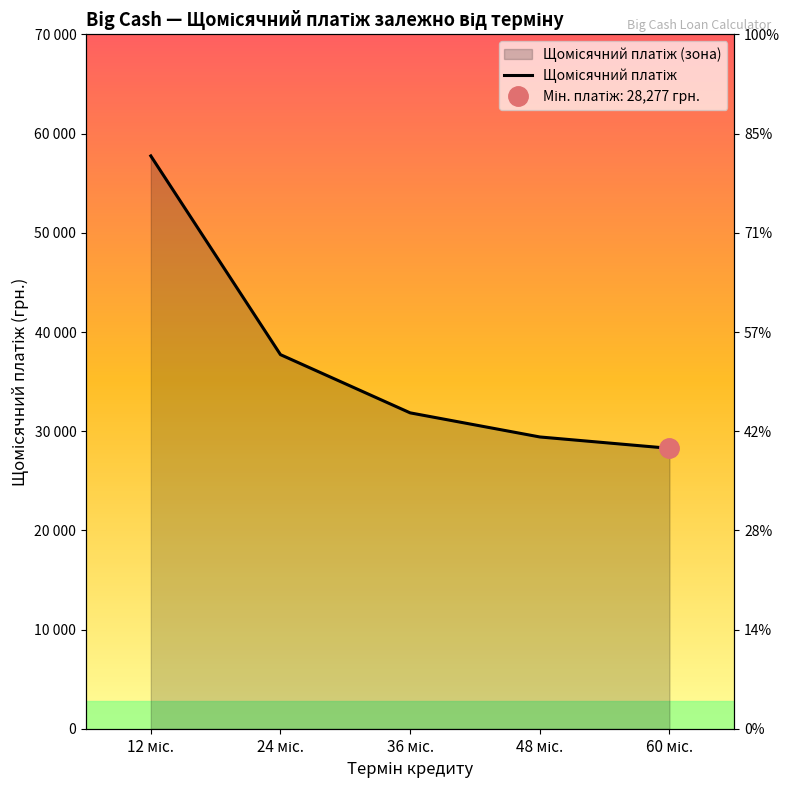

How many data points does each series have?

5